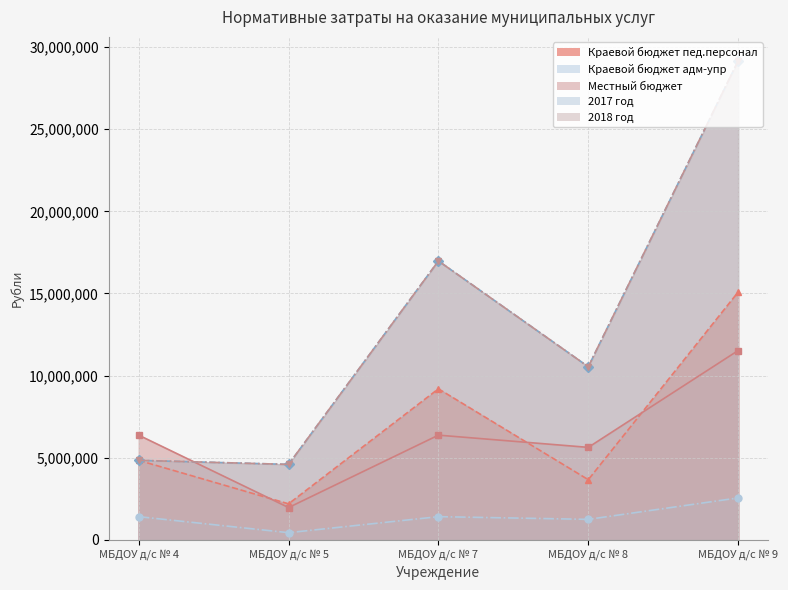

What is the maximum value for Местный бюджет?

11524002.0